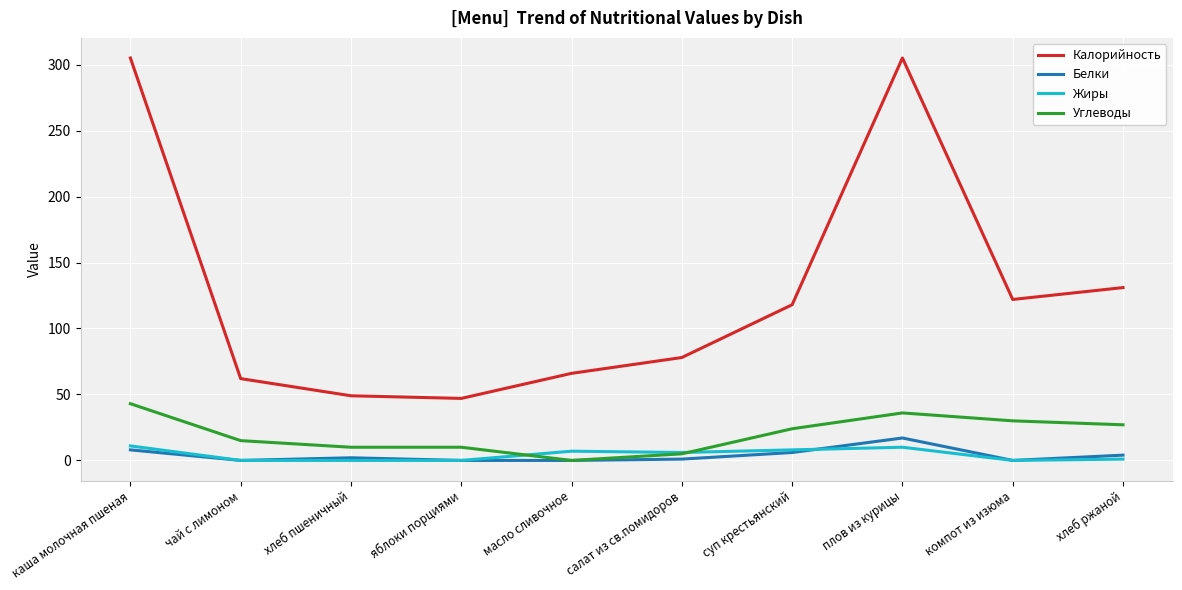

What is the difference between the highest and lowest values at плов из курицы?

295